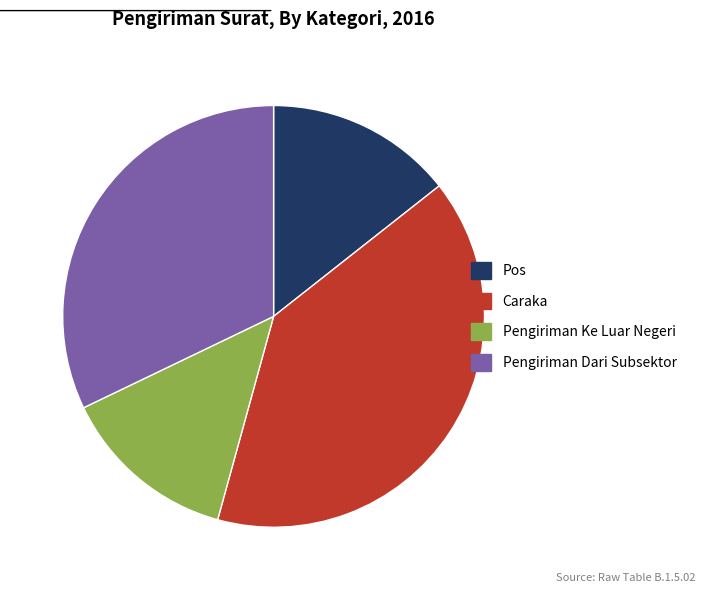

Is the sum of Pengiriman Dari Subsektor and Pengiriman Ke Luar Negeri greater than half?

No